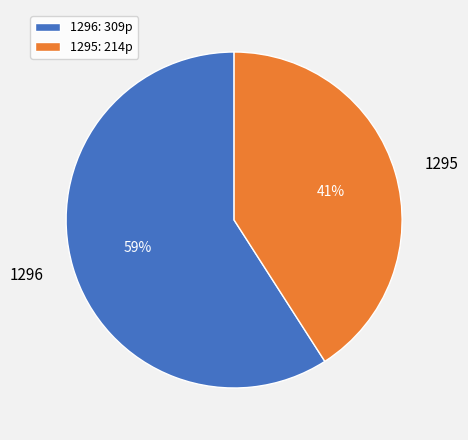

Is it true that 1296: 309p is 59% of the pie?

True